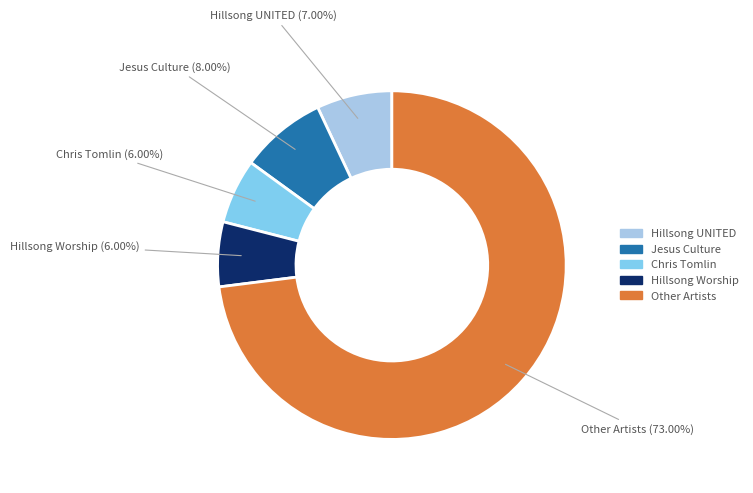

Is there any slice that represents more than half of the pie?

Yes